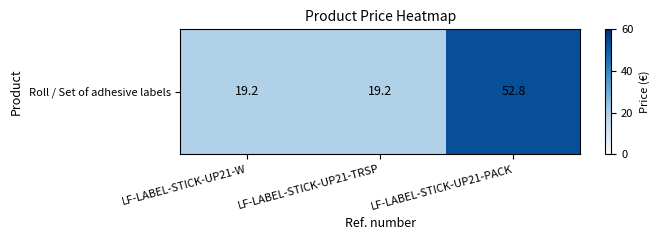

What is the difference between the maximum and second lowest values?

33.6